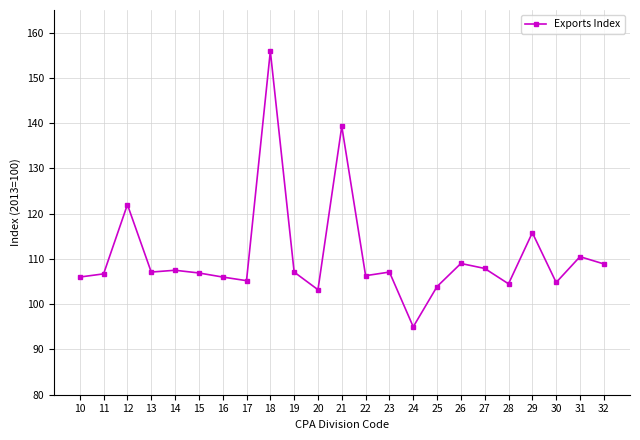

What is the value of the 19th point from the left?

104.5